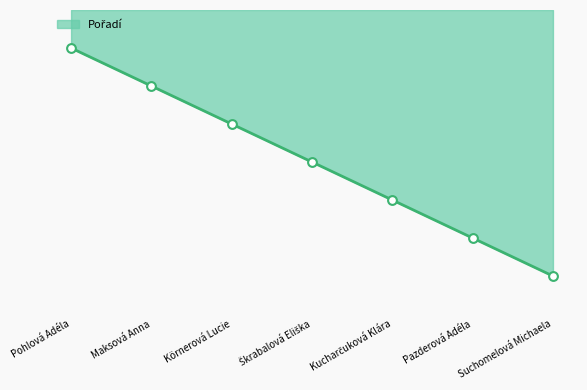

Which has a higher value, Pazderová Adéla or Škrabalová Eliška?

Pazderová Adéla